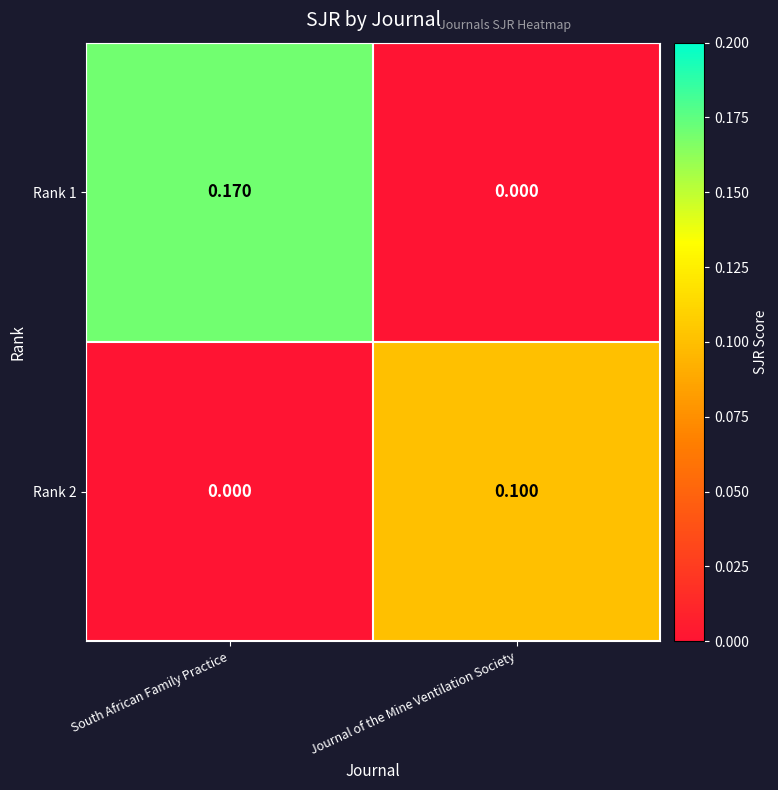

At which category is the sum across all series the highest?

South African Family Practice